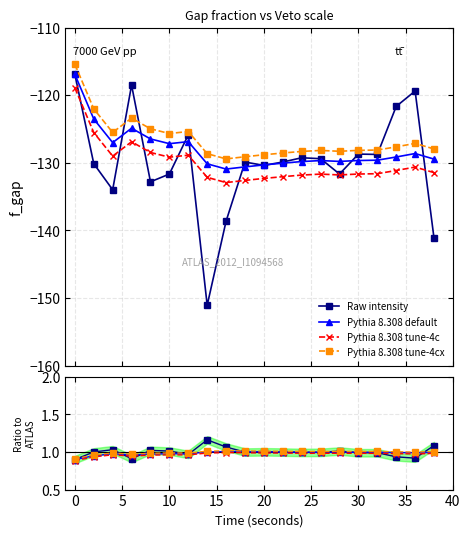

Is it true that Pythia 8.308 tune-4c equals 0.5 at 18?

False